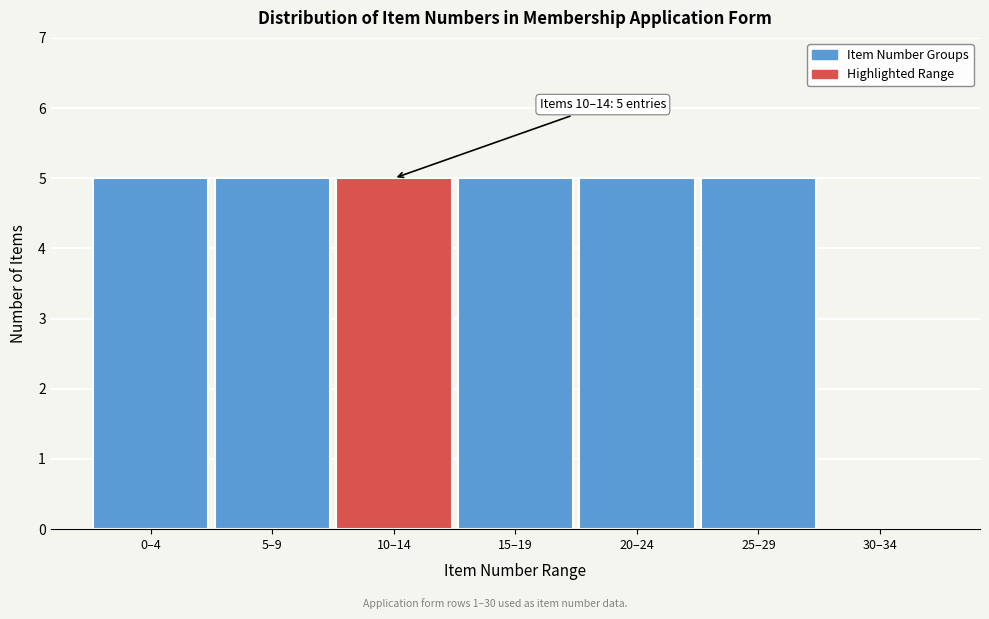

Reading left to right, extract all data points from this chart.

0–4=5	5–9=5	10–14=5	15–19=5	20–24=5	25–29=5	30–34=0